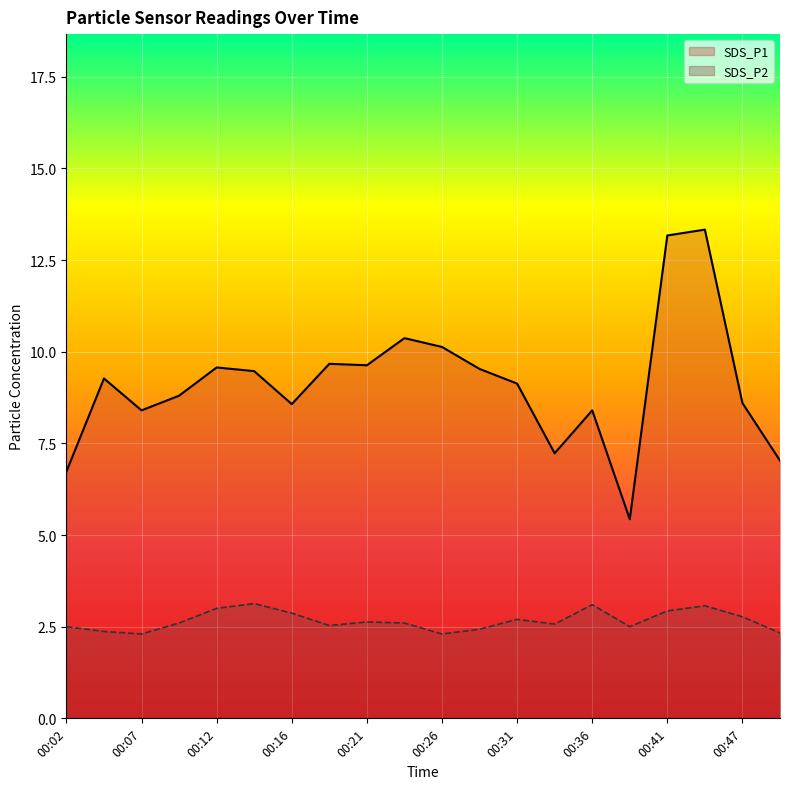

List the labels in order of SDS_P2 value, largest first.

00:14, 00:36, 00:44, 00:12, 00:41, 00:16, 00:47, 00:31, 00:21, 00:09, 00:24, 00:34, 00:19, 00:02, 00:39, 00:29, 00:04, 00:49, 00:07, 00:26